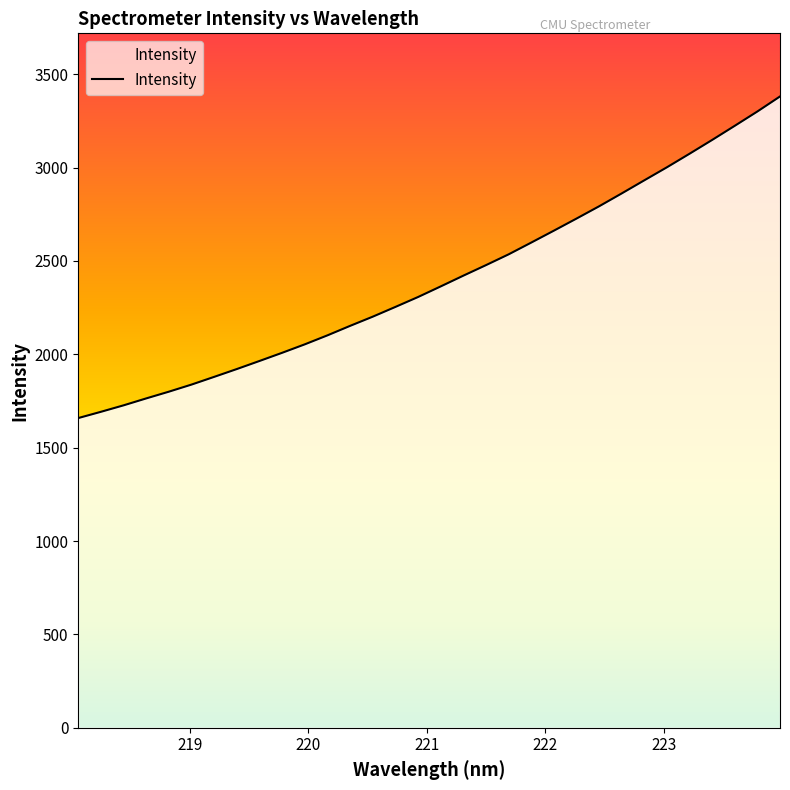

What is the minimum value shown in the chart?

1658.5